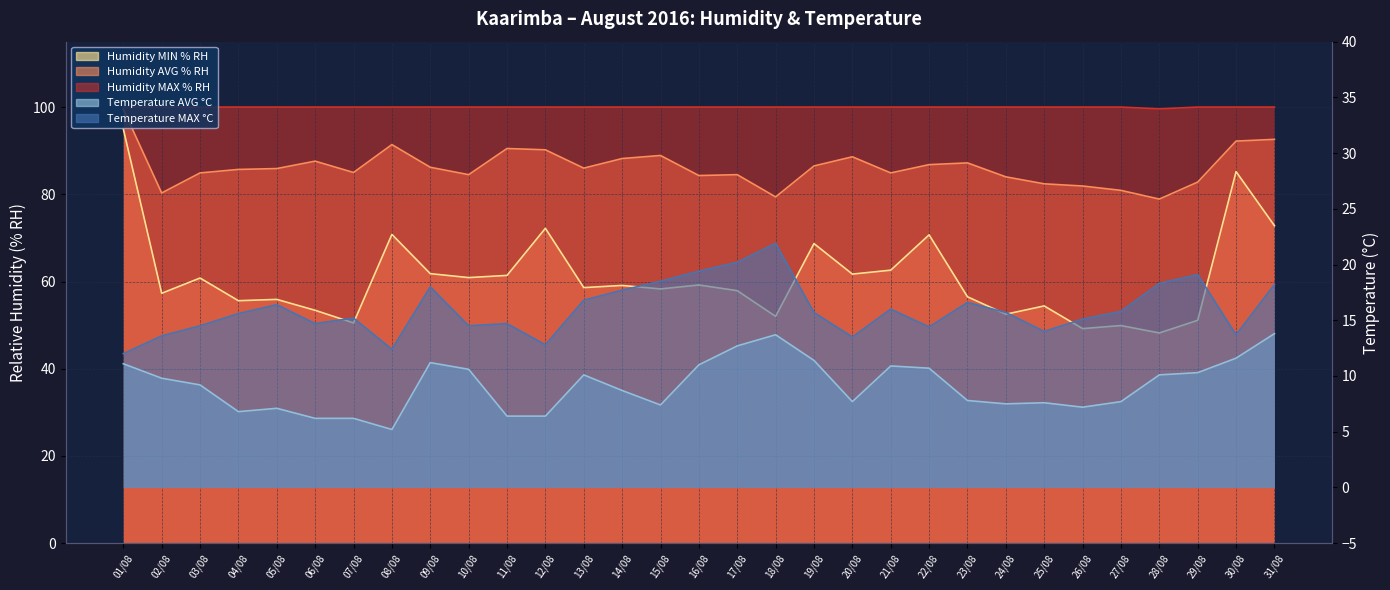

Count the Humidity MAX % RH values in the range 100 to 101.

30